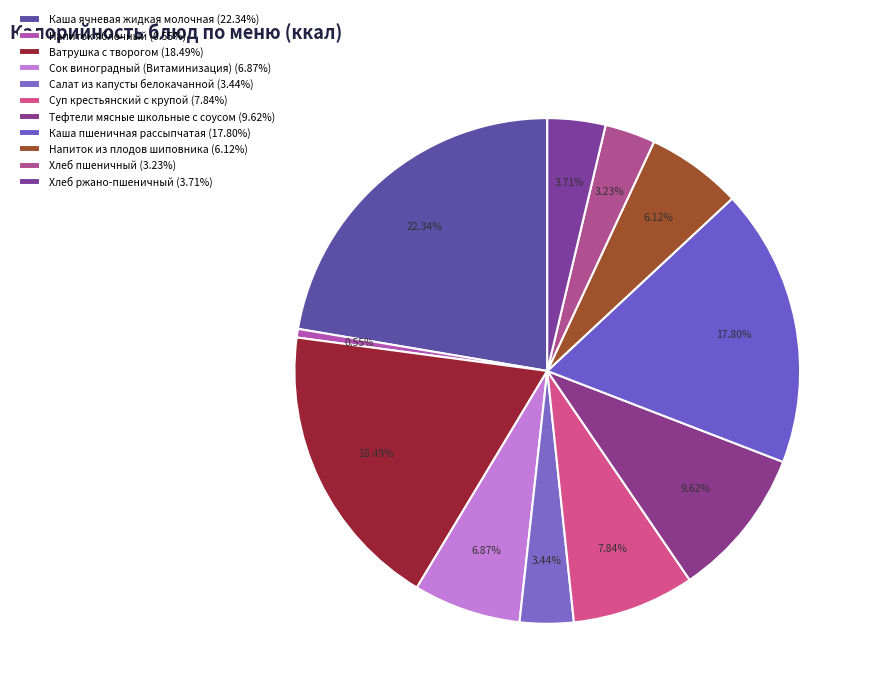

To the nearest percent, what is the average slice percentage?

9%